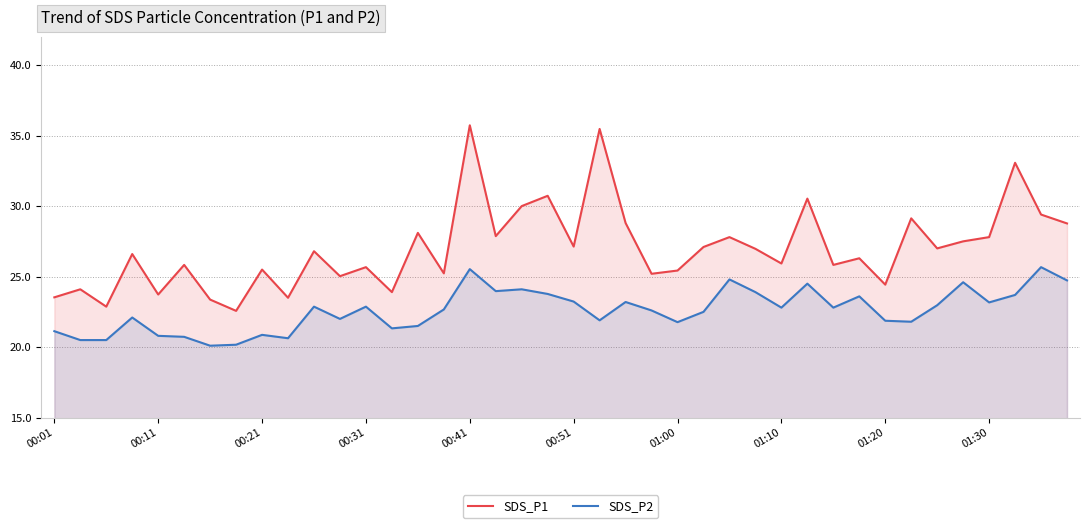

Is it true that SDS_P2 equals 33.5 at 01:20?

False